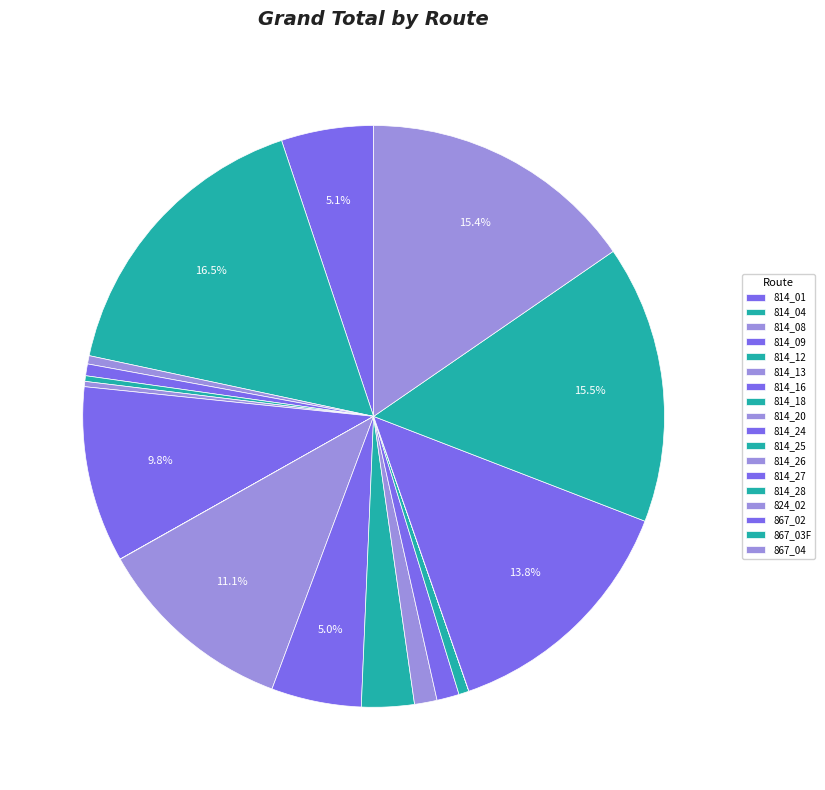

The 814_08 slice represents 1% of the pie. True or false?

False